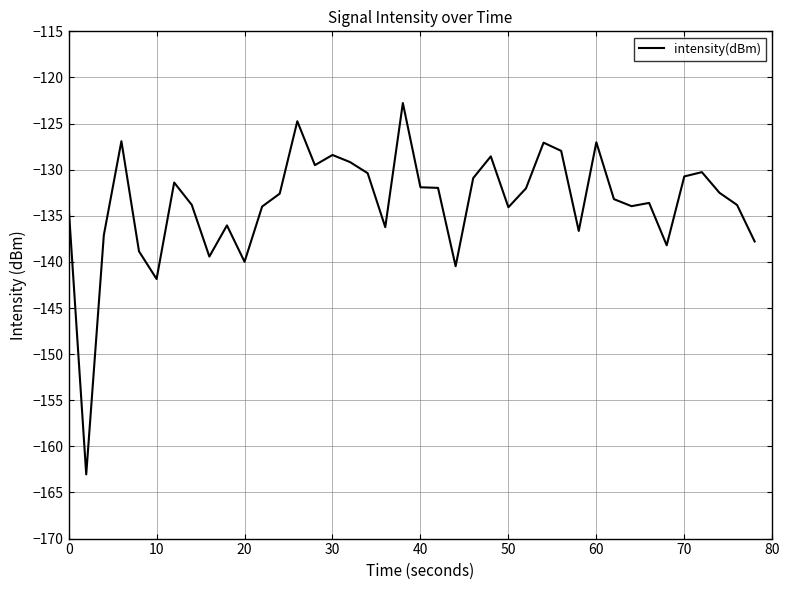

Is this an area chart (filled region under the line)?

No